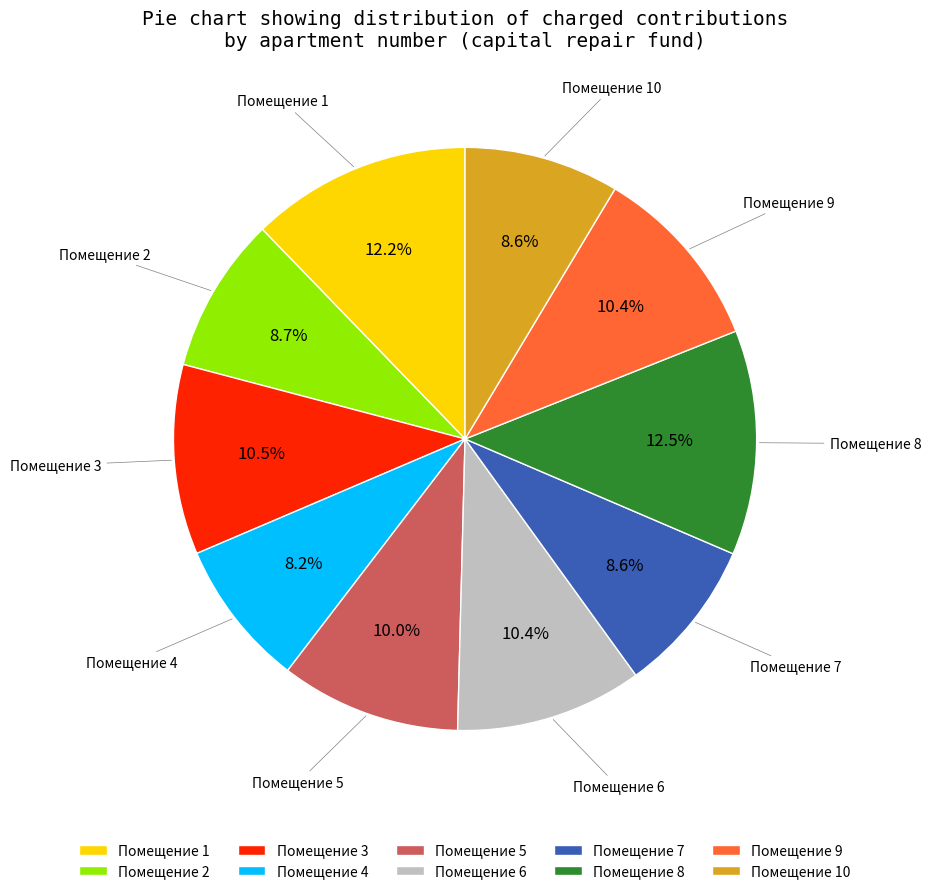

Which has a higher value, Помещение 7 or Помещение 1?

Помещение 1